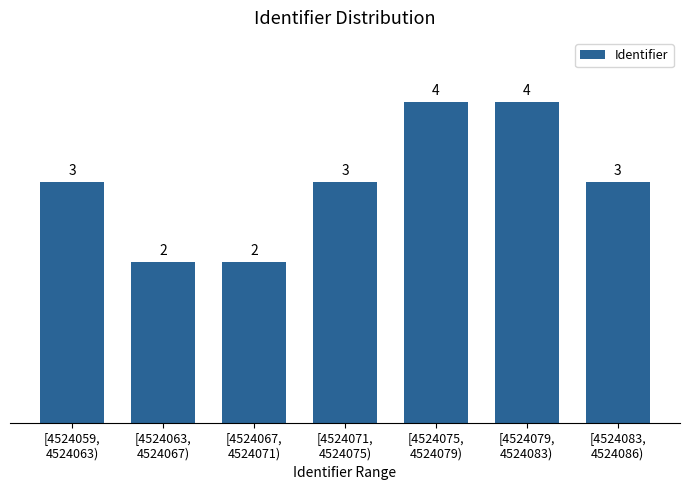

What is the average value?

3